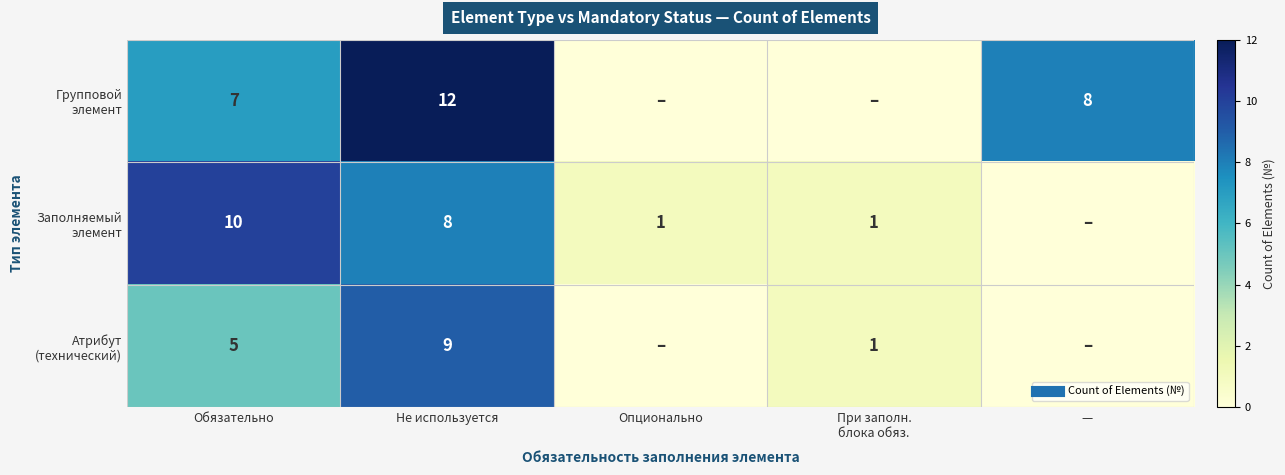

At which label does Групповой элемент first exceed 7?

Не используется